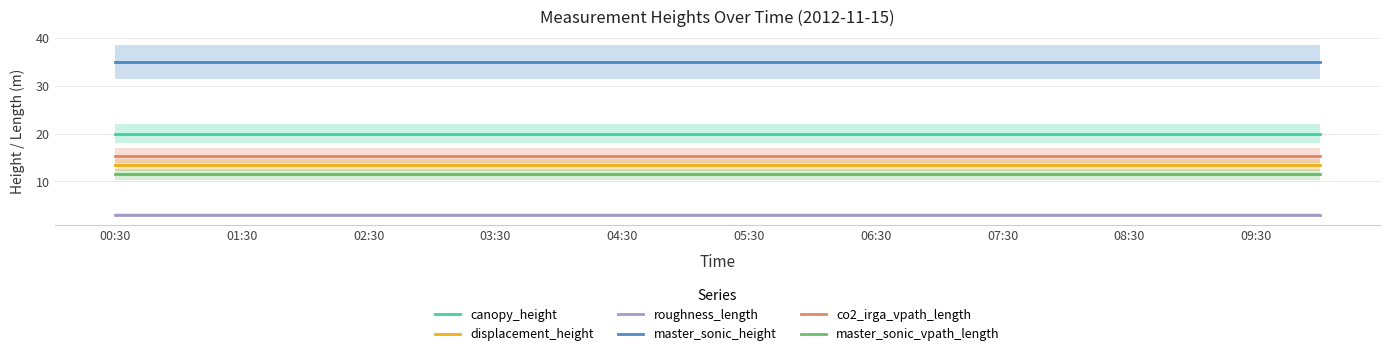

Which category has the highest value across all series?

00:30